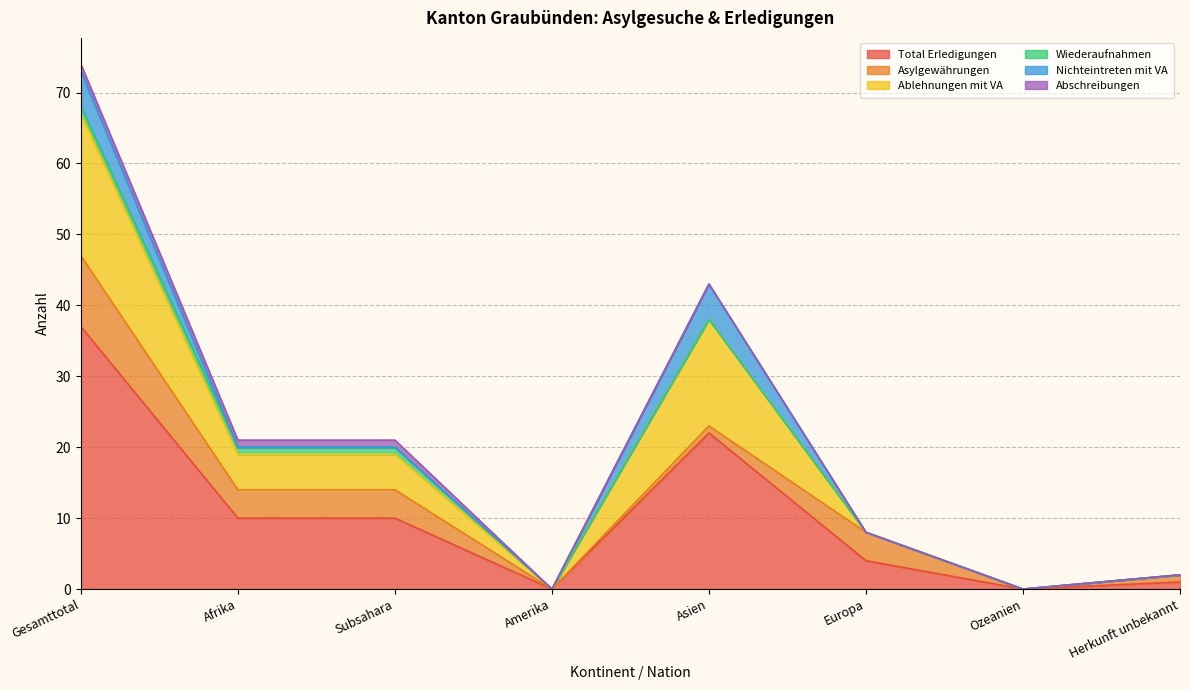

Is it true that Total Erledigungen equals 4 at Europa?

True